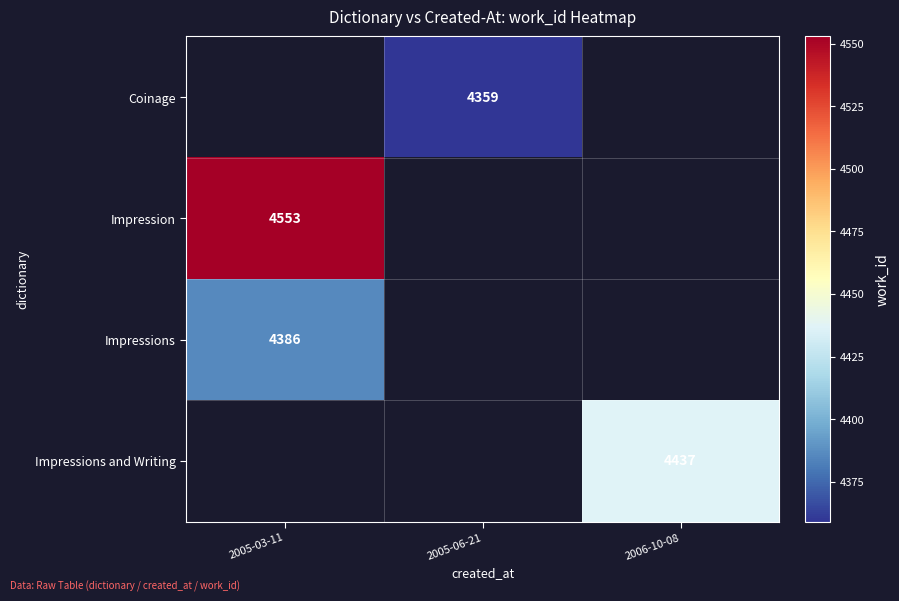

True or false: Coinage has a value of 2146 at 2005-06-21.

False